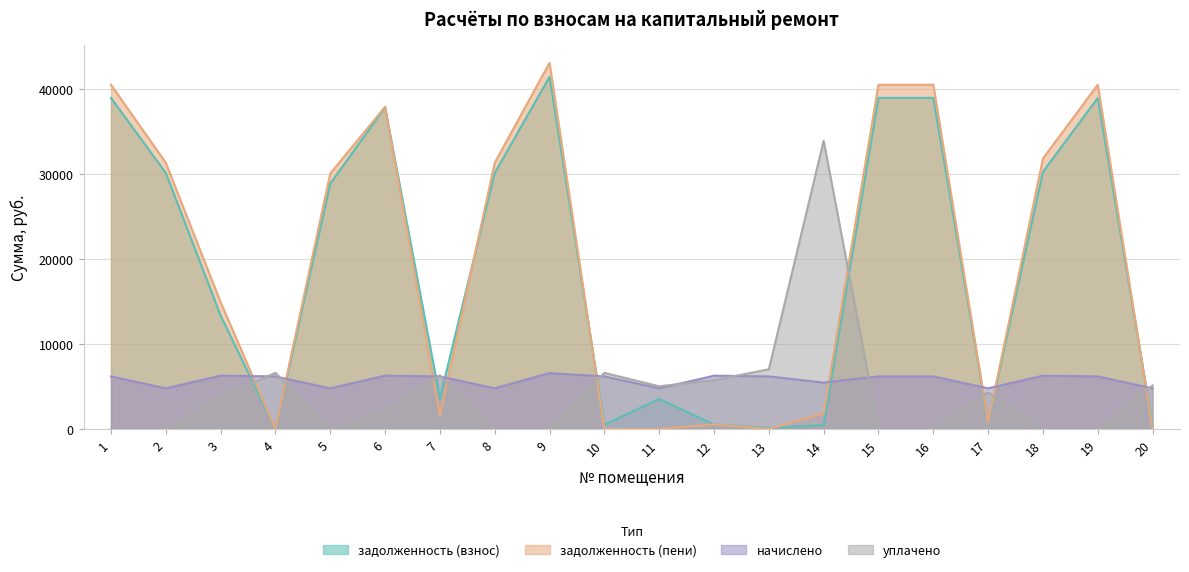

How many lines are shown in the chart?

4